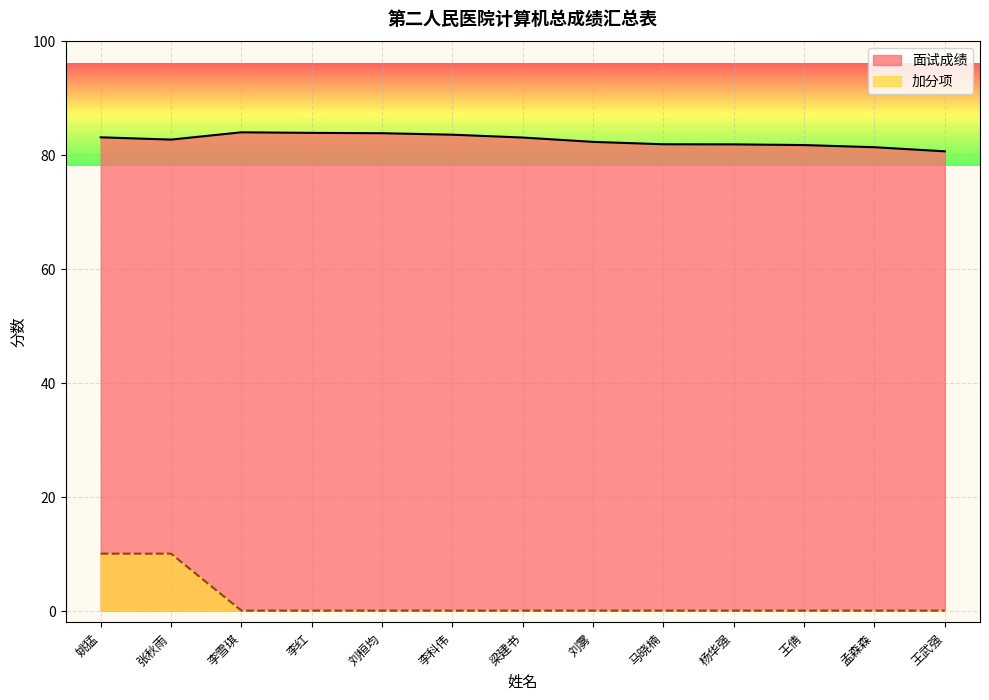

True or false: 加分项 and 面试成绩 cross at least once.

False